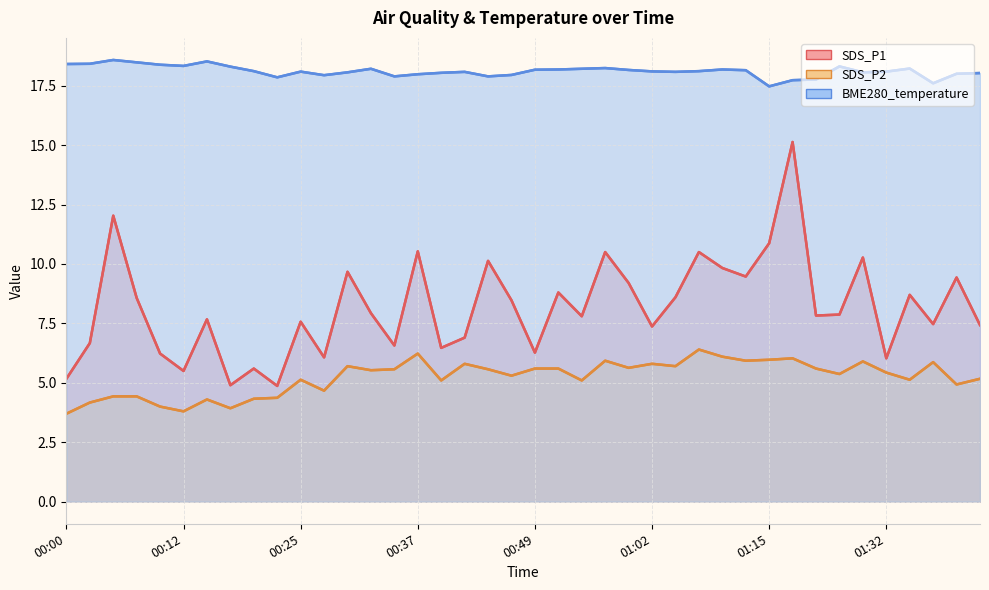

True or false: SDS_P1 and SDS_P2 cross at least once.

False